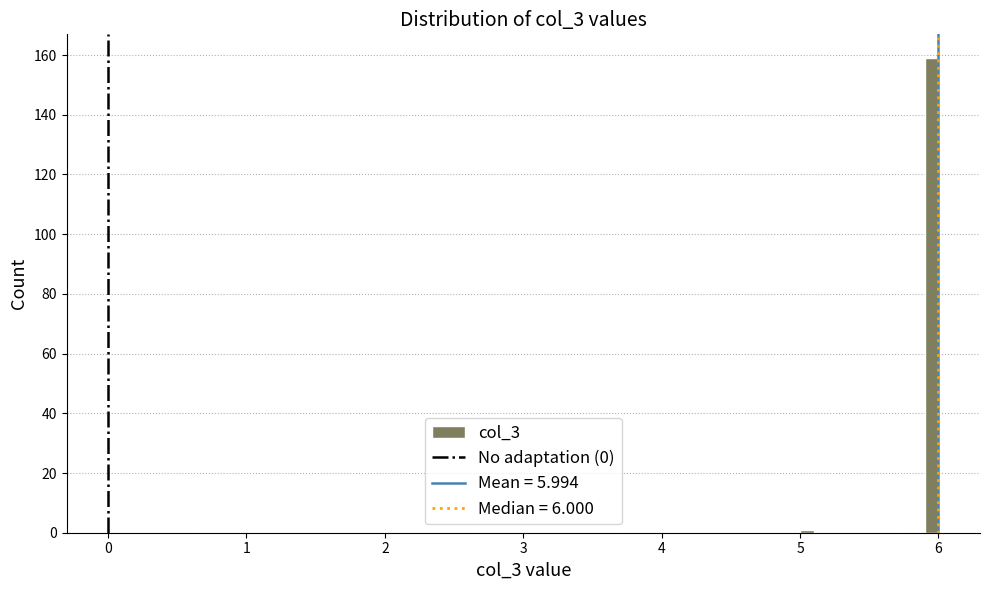

Around what value on the x-axis is the tallest bar? Give the approximate position of its centre, as read against the axis.

6.0